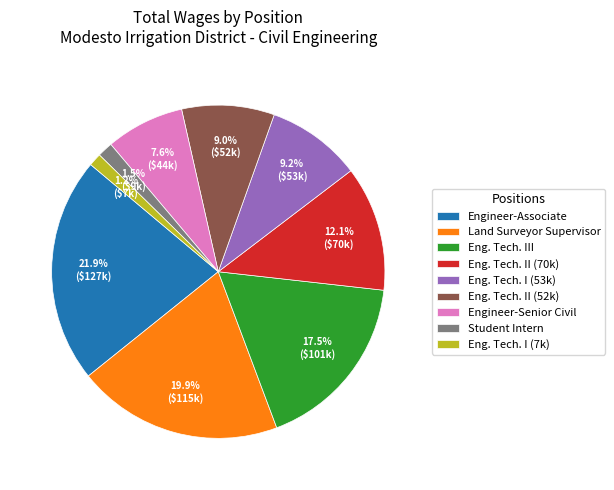

How much of the chart is everything except Eng. Tech. II (52k)?

91.0%